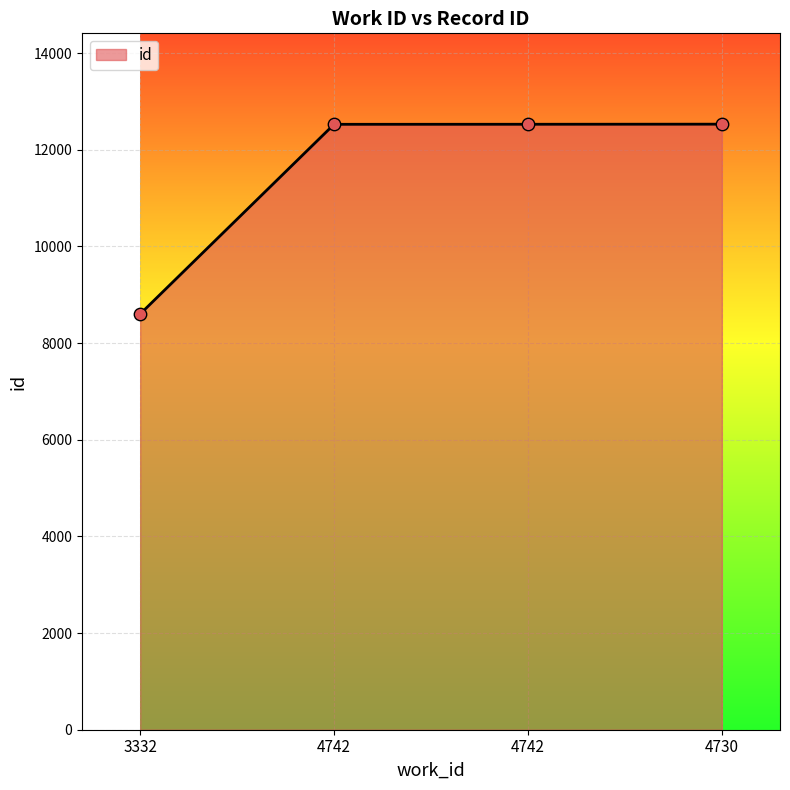

What is the ratio of the value at 3332 to the value at 4742?

0.7